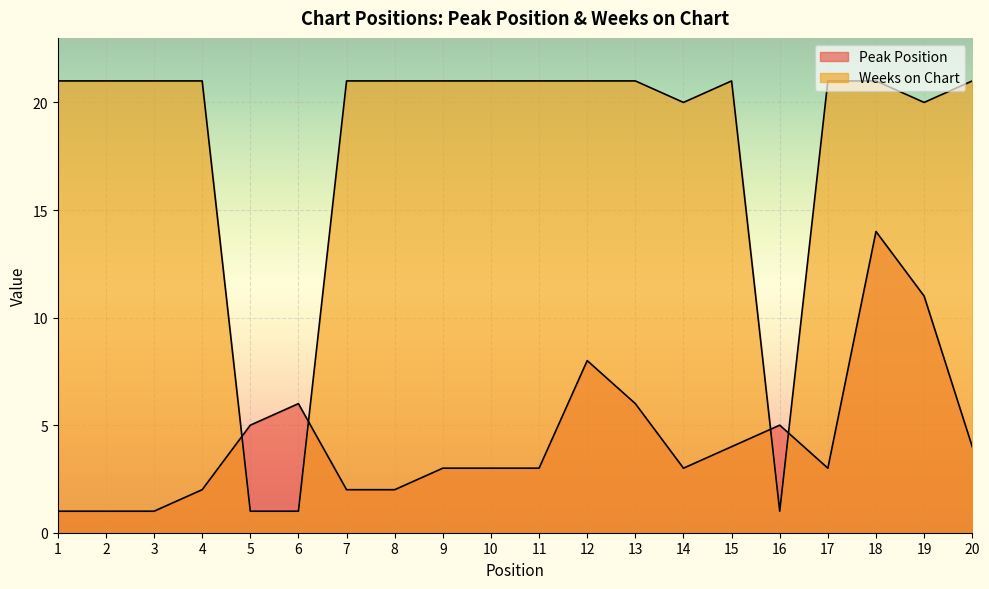

True or false: Weeks on Chart and Peak Position intersect in this chart.

True